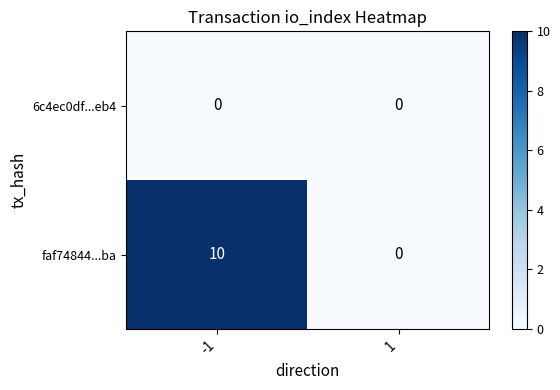

Which category has the highest value across all series?

-1